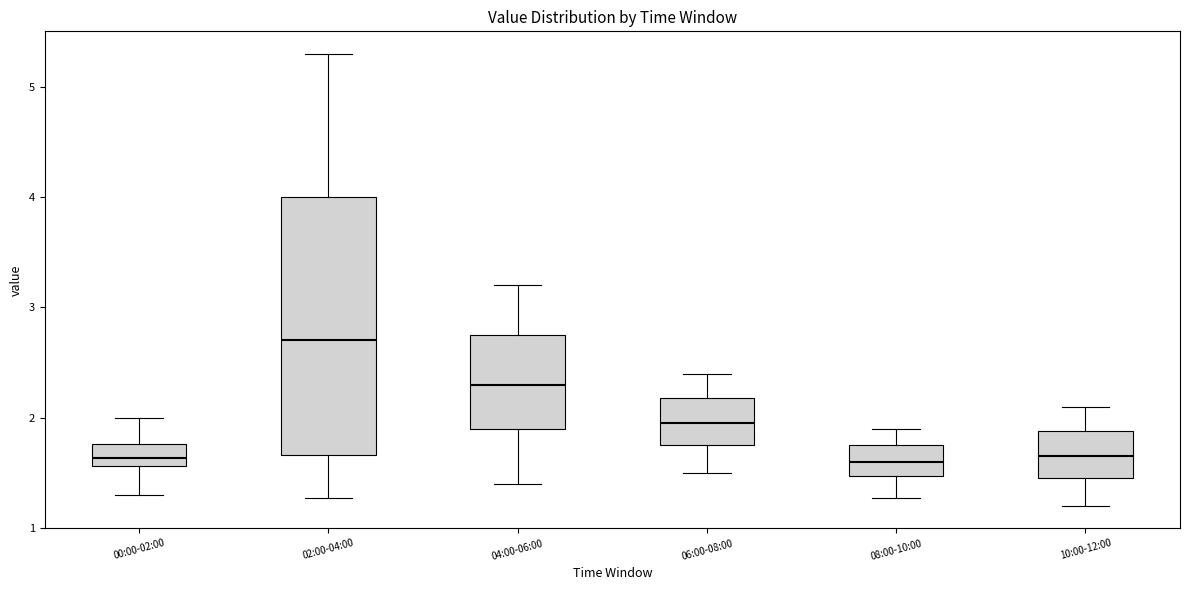

Reading left to right, transcribe this box plot: for each box, give where its median line is, the range the box spans, and where its two whiskers end, as read against the y-axis. The values are not printed on the chart, so give them approximately, as read against the axis.

00:00-02:00: median 1.6 (just above the box's lower edge), box 1.6 to 1.8, whiskers 1.3 to 2.0
02:00-04:00: median 2.7, box 1.7 to 4.0, whiskers 1.3 to 5.3
04:00-06:00: median 2.3, box 1.9 to 2.8, whiskers 1.4 to 3.2
06:00-08:00: median 2.0, box 1.8 to 2.2, whiskers 1.5 to 2.4
08:00-10:00: median 1.6, box 1.5 to 1.8, whiskers 1.3 to 1.9
10:00-12:00: median 1.7, box 1.5 to 1.9, whiskers 1.2 to 2.1